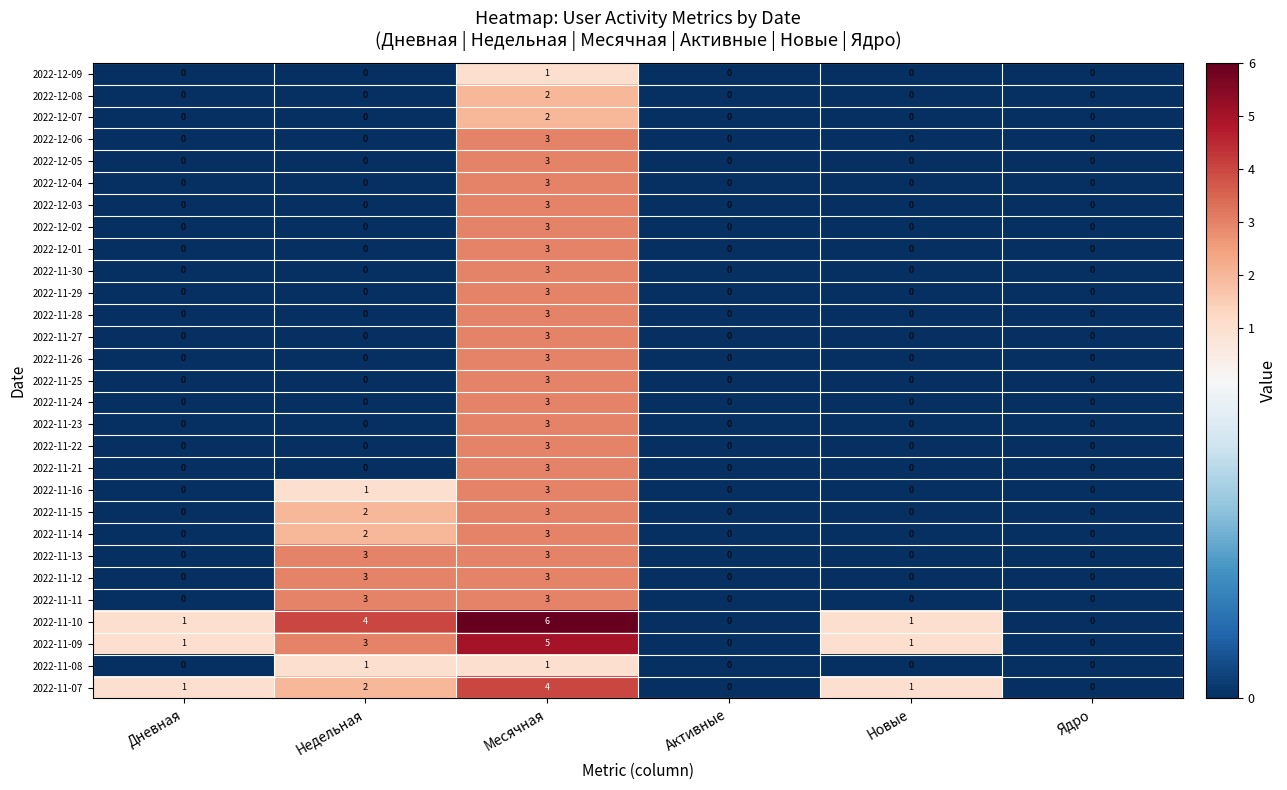

Which series has the largest total across all categories?

2022-11-10